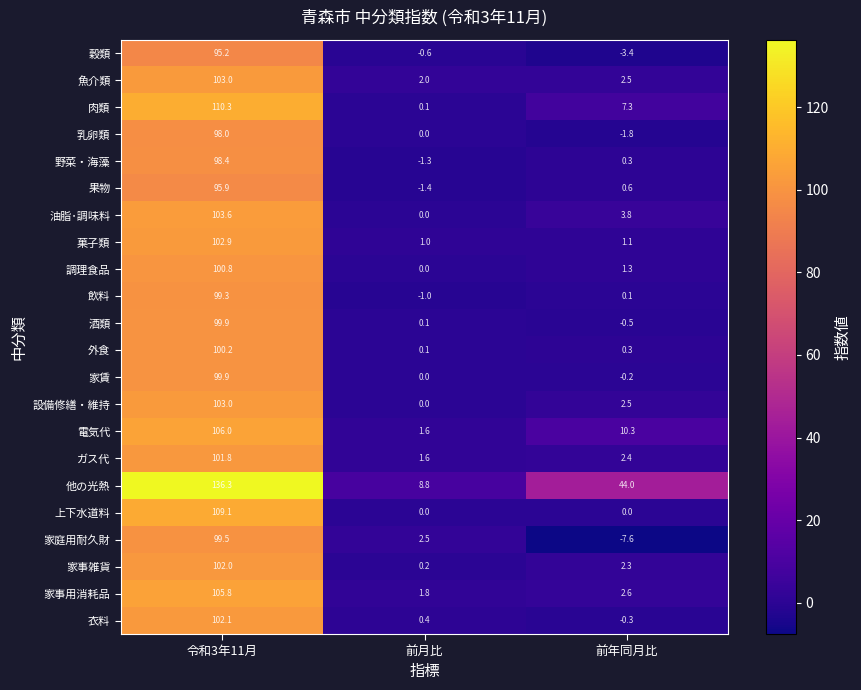

Is it true that 家事雑貨 equals 102.0 at 令和3年11月?

True